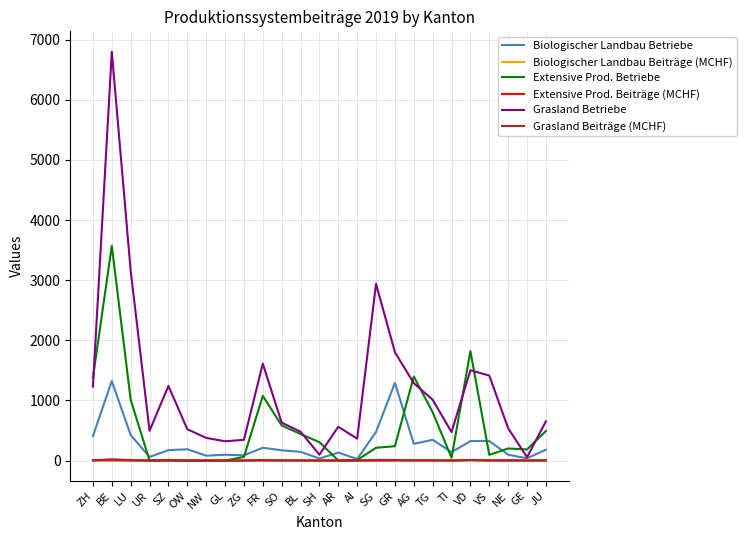

Which series changed the most between AR and AG?

Extensive Prod. Betriebe